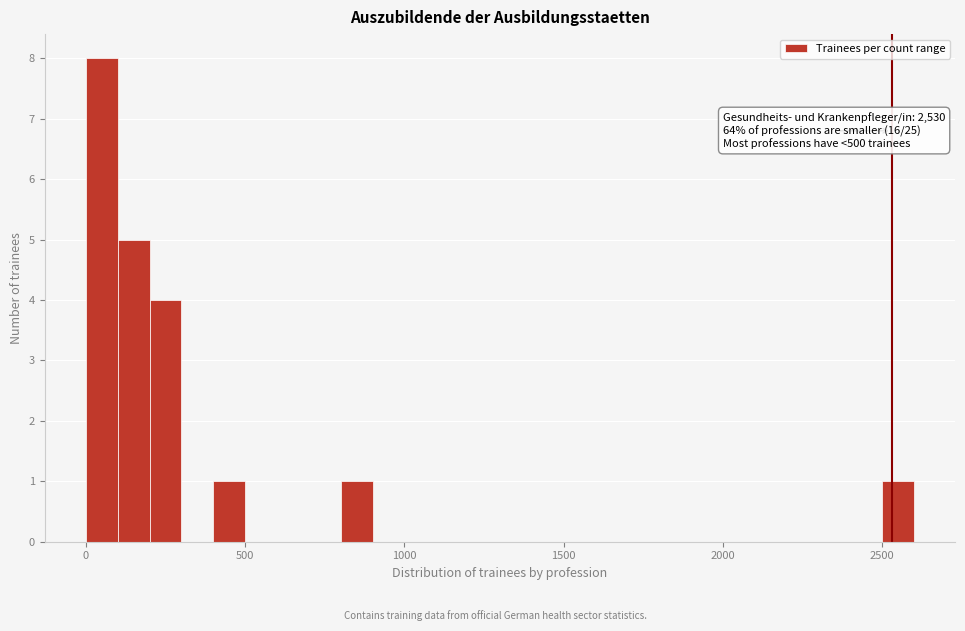

Around what value on the x-axis is the tallest bar? Give the approximate position of its centre, as read against the axis.

50